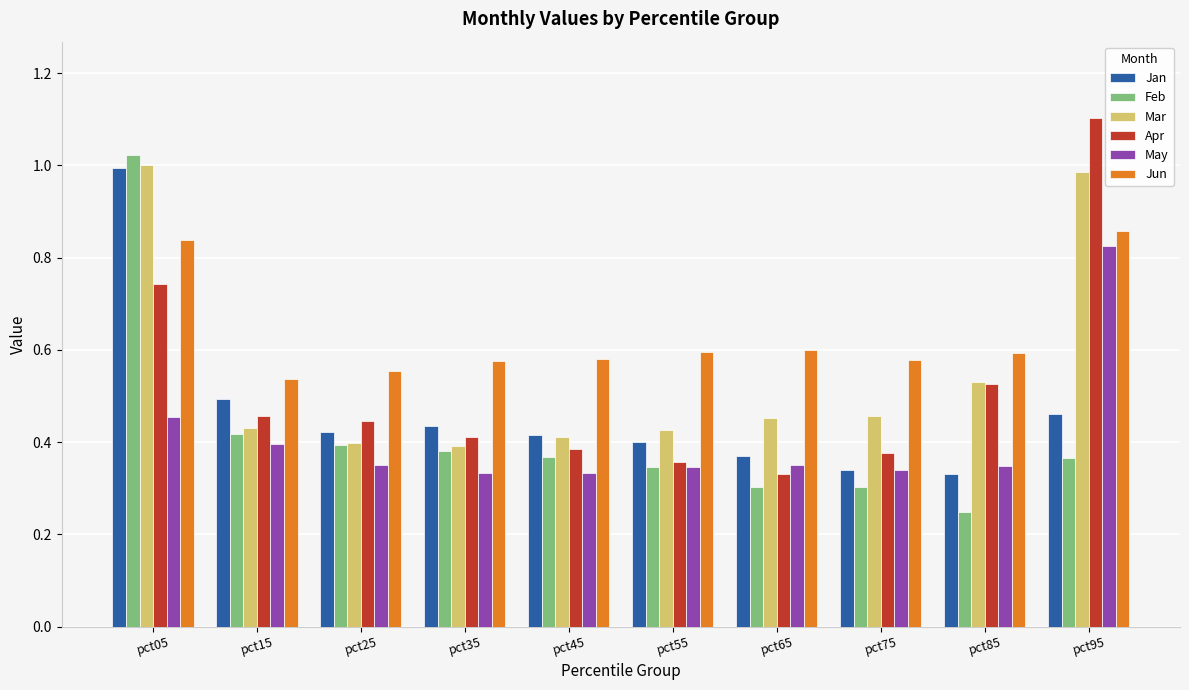

Which series changed the most between pct05 and pct85?

Feb